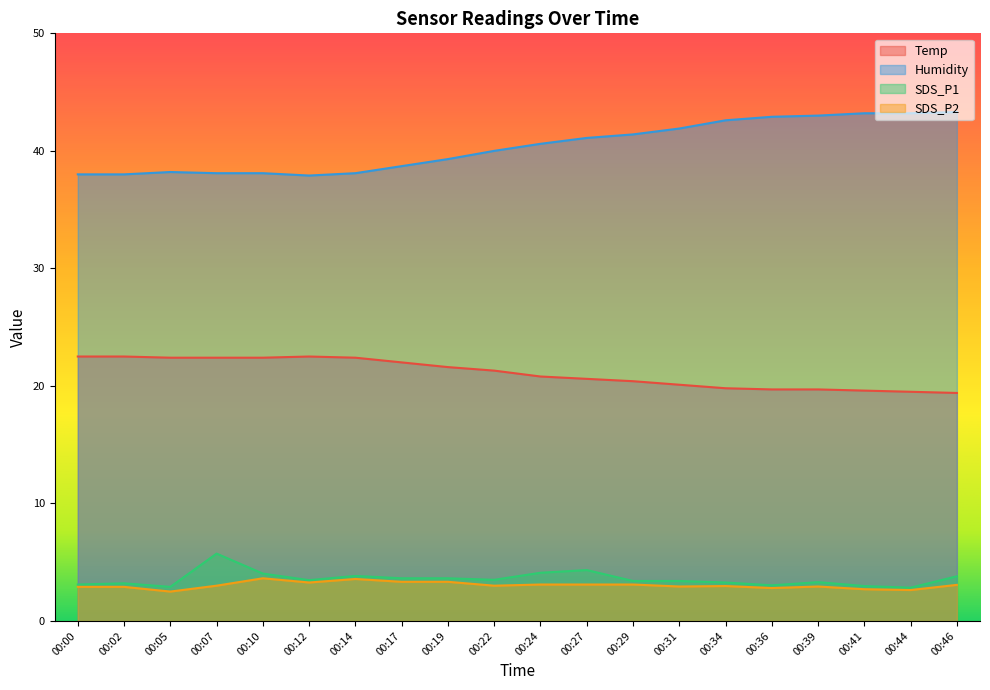

The Temp series shows 5.0 at 00:17. True or false?

False